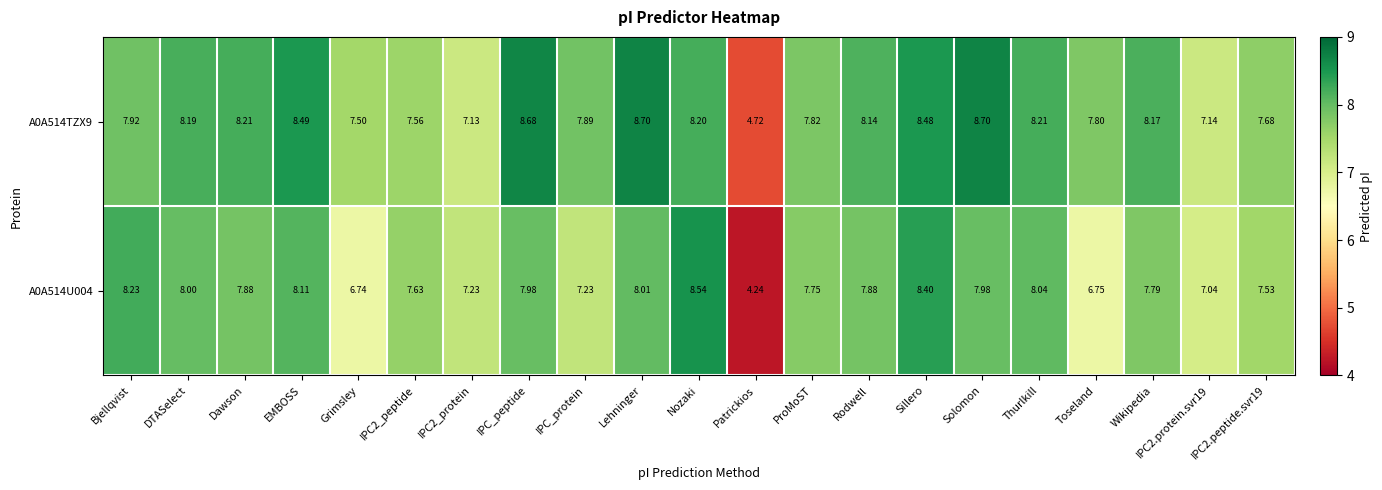

Is the value of A0A514TZX9 at Thurlkill greater than the value of A0A514U004 at IPC_protein?

Yes